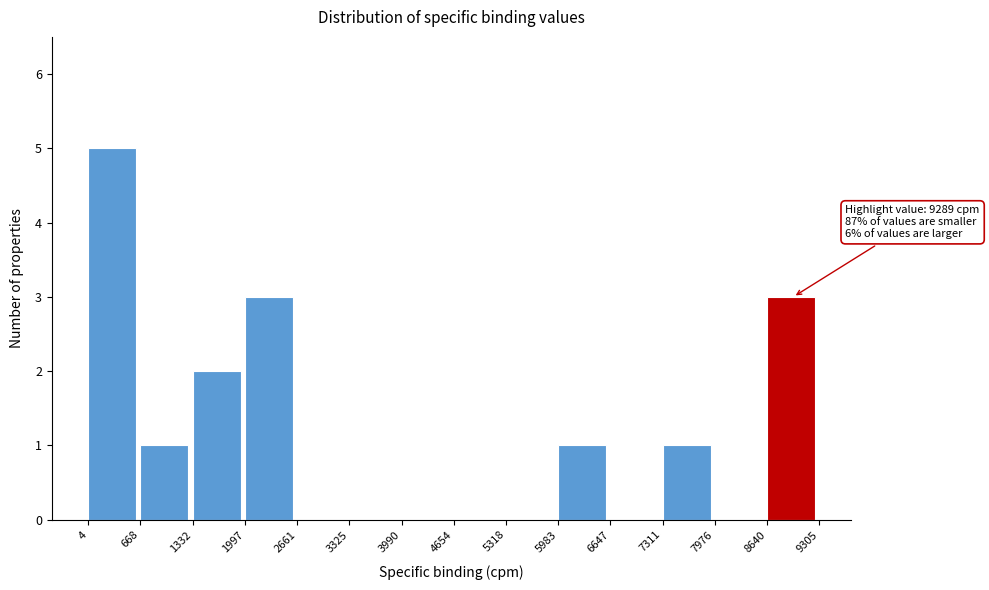

Which range on the x-axis has the tallest bar?

4 to 668